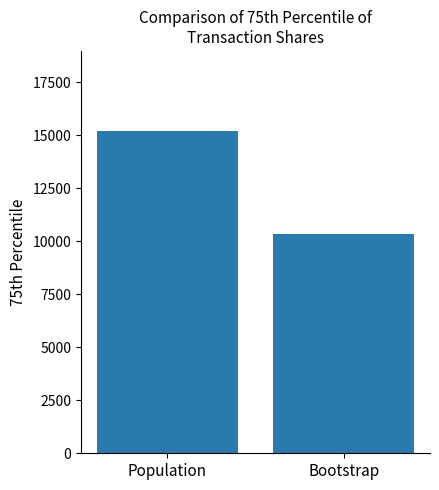

Reading right to left, transcribe all the data shown in this chart.

Bootstrap=10353.0	Population=15184.5